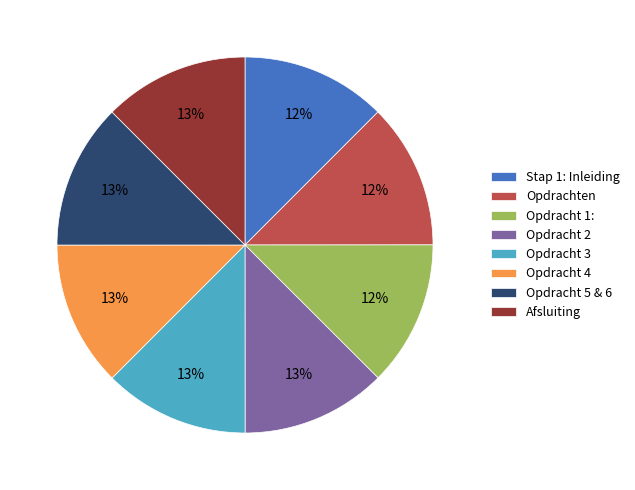

Does any single category account for the majority?

No